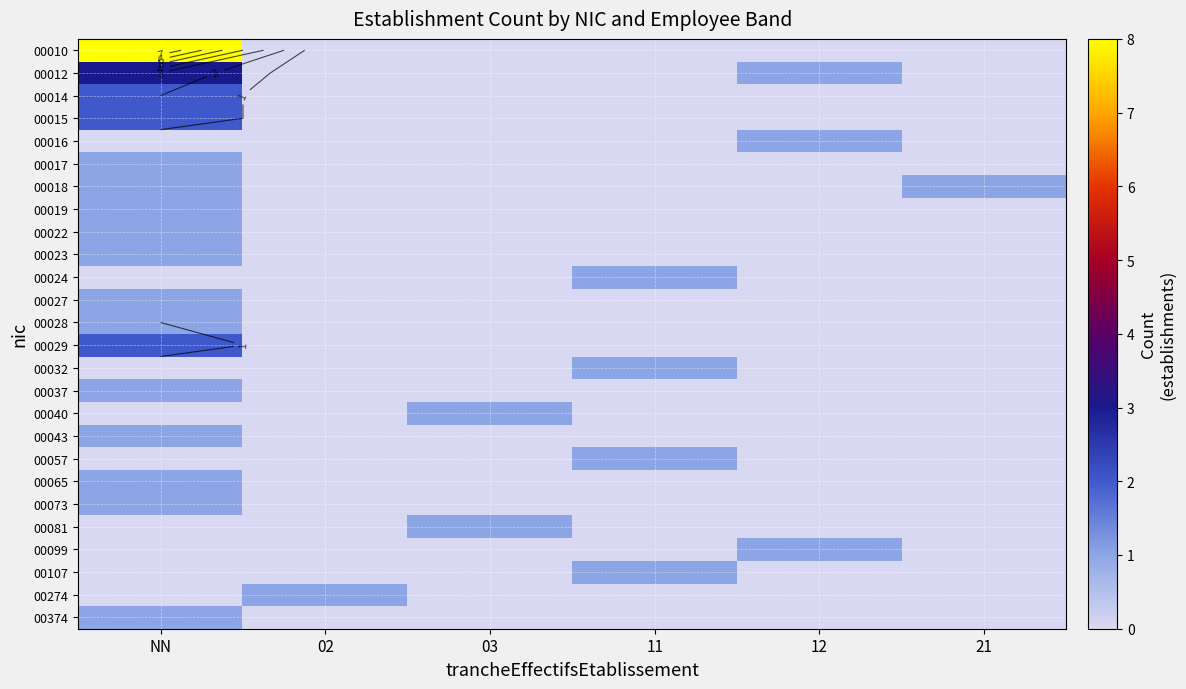

List the series in order of their peak value, lowest first.

00016, 00017, 00018, 00019, 00022, 00023, 00024, 00027, 00028, 00032, 00037, 00040, 00043, 00057, 00065, 00073, 00081, 00099, 00107, 00274, 00374, 00014, 00015, 00029, 00012, 00010